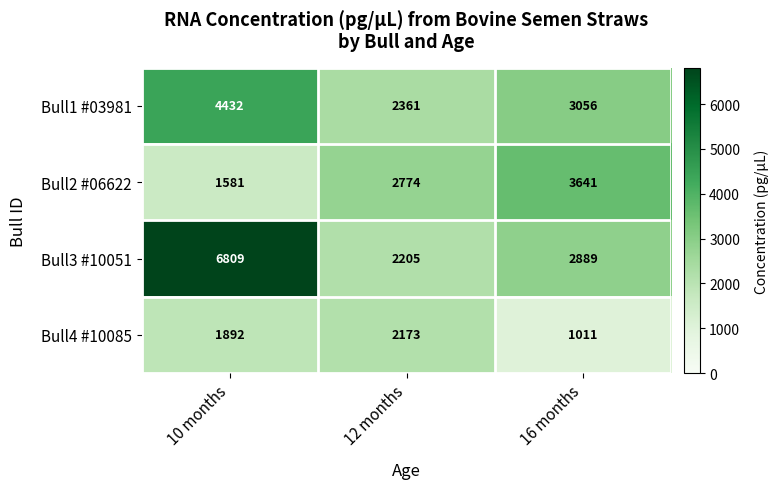

Which series changed the most between 12 months and 16 months?

Bull4 #10085